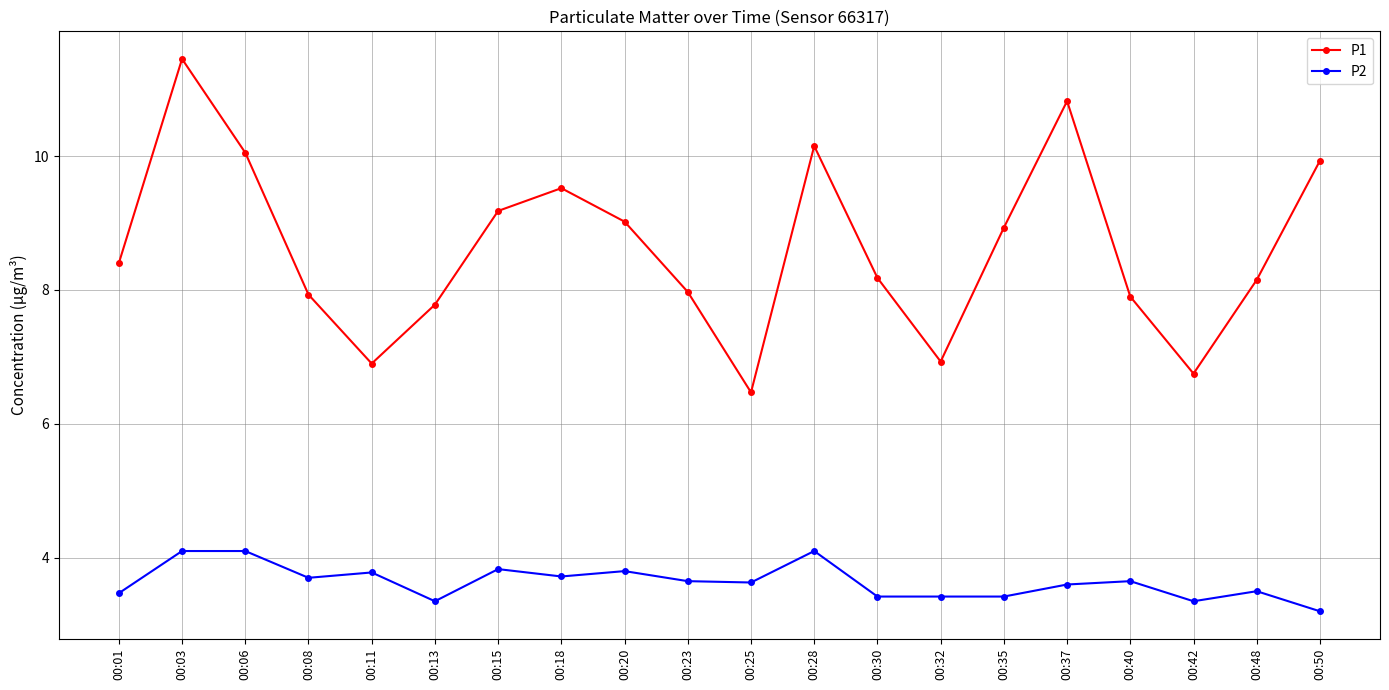

What is the approximate value of P1 at 00:37?

10.8